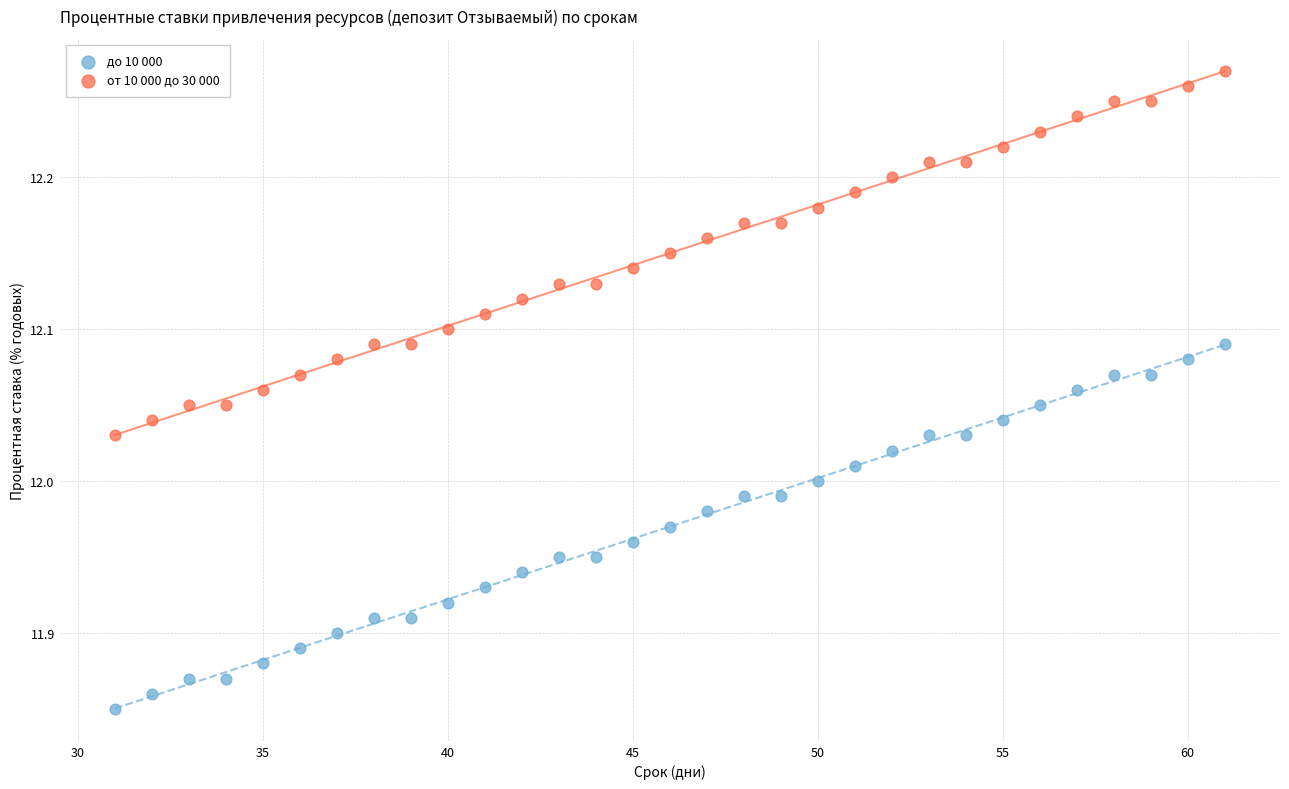

Which series contains the highest Y value?

от 10 000 до 30 000